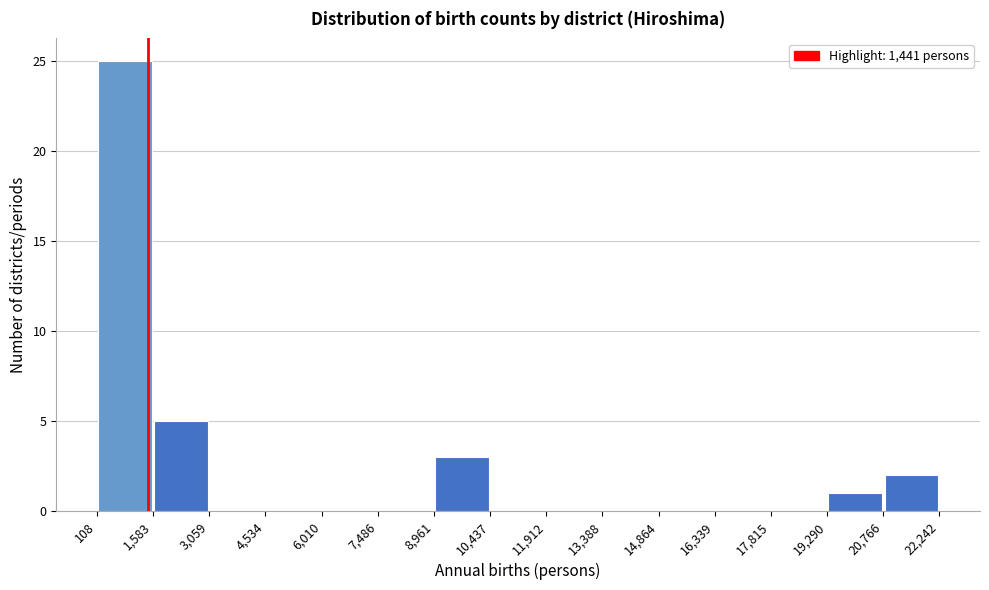

Reading left to right, list every bar in this chart as the range it spans on the x-axis followed by its height. The values are not printed on the chart, so give them approximately, as read against the axis.

108 to 1,583: 25
1,583 to 3,059: 5
3,059 to 4,534: 0
4,534 to 6,010: 0
6,010 to 7,486: 0
7,486 to 8,961: 0
8,961 to 10,437: 3
10,437 to 11,912: 0
11,912 to 13,388: 0
13,388 to 14,864: 0
14,864 to 16,339: 0
16,339 to 17,815: 0
17,815 to 19,290: 0
19,290 to 20,766: 1
20,766 to 22,242: 2